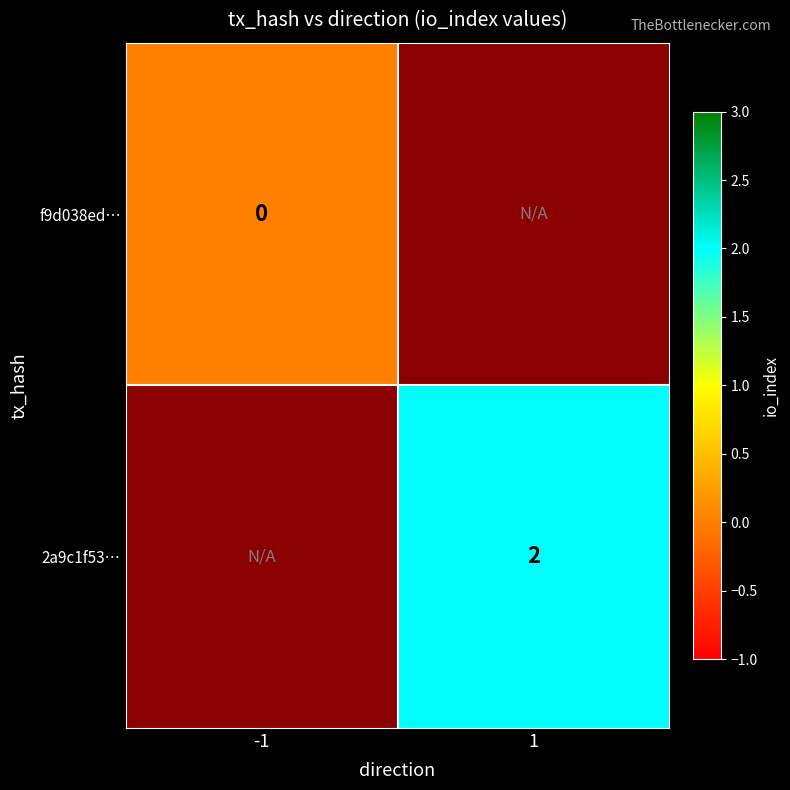

How many categories are shown in the chart?

2